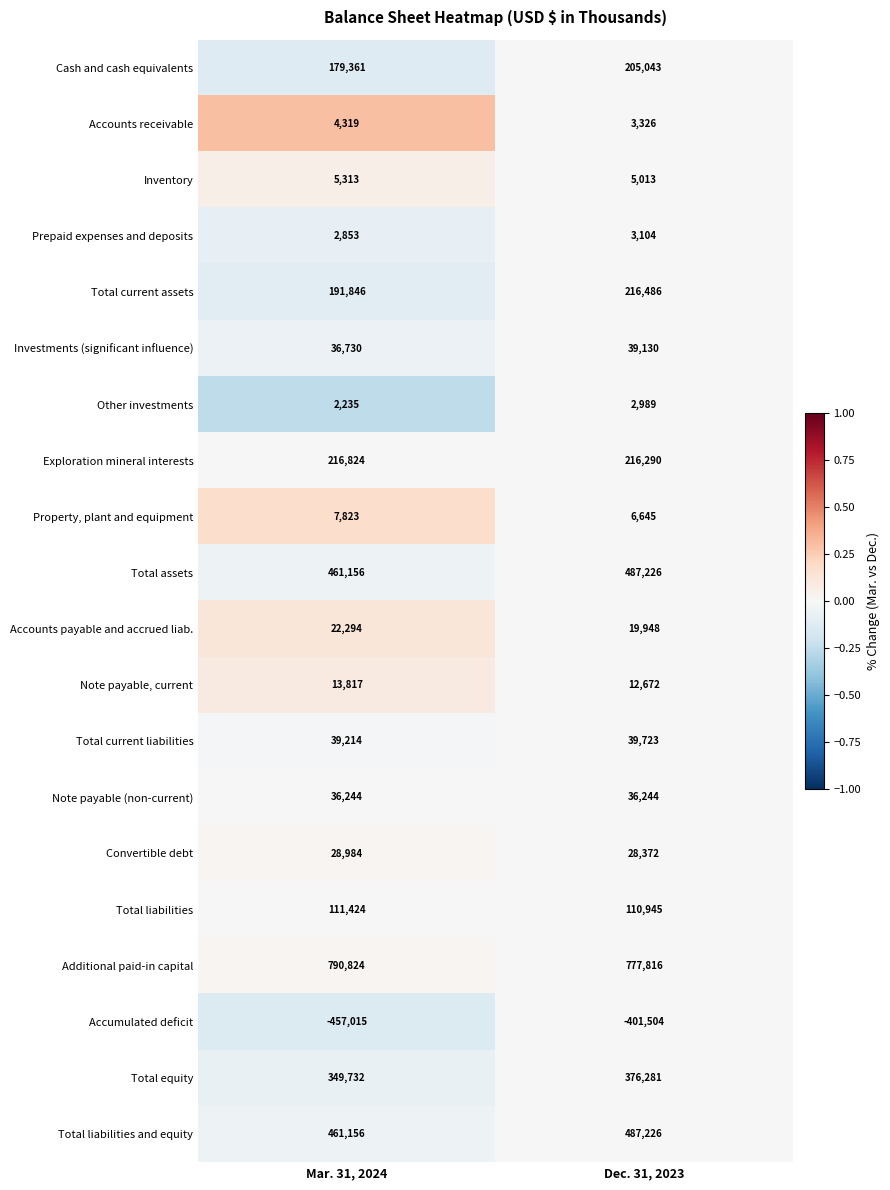

How many series are shown in this chart?

20